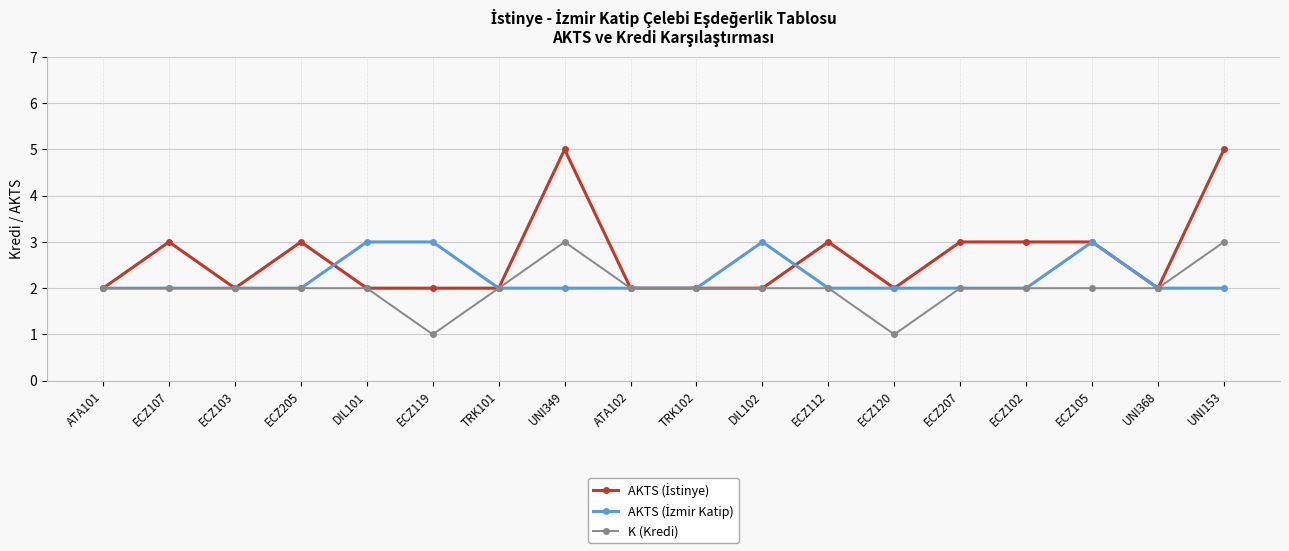

What is the difference between the highest and lowest values at UNI153?

3